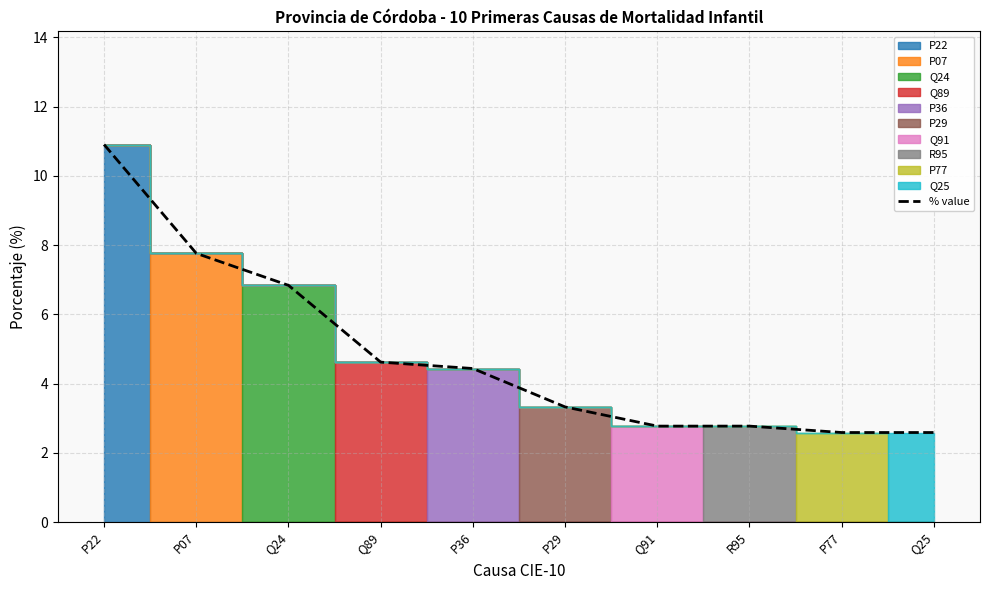

Reading left to right, transcribe all the data shown in this chart.

10.9	7.8	6.8	4.6	4.4	3.3	2.8	2.8	2.6	2.6